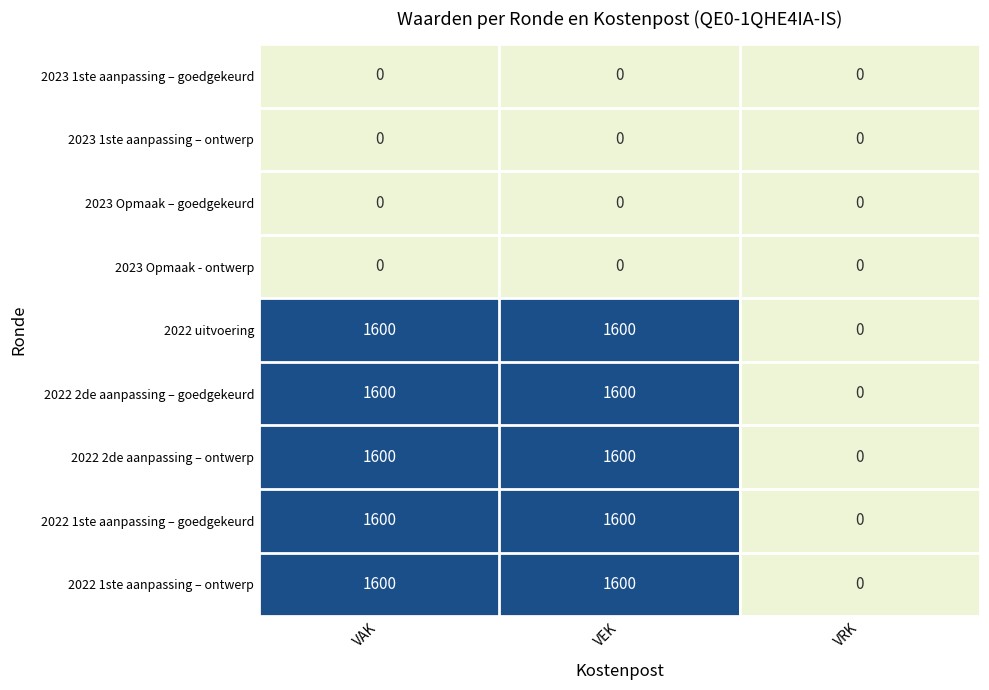

Reading right to left, transcribe all the data shown in this chart.

2023 1ste aanpassing – goedgekeurd: VRK=0	VEK=0	VAK=0
2023 1ste aanpassing – ontwerp: VRK=0	VEK=0	VAK=0
2023 Opmaak – goedgekeurd: VRK=0	VEK=0	VAK=0
2023 Opmaak - ontwerp: VRK=0	VEK=0	VAK=0
2022 uitvoering: VRK=0	VEK=1600	VAK=1600
2022 2de aanpassing – goedgekeurd: VRK=0	VEK=1600	VAK=1600
2022 2de aanpassing – ontwerp: VRK=0	VEK=1600	VAK=1600
2022 1ste aanpassing – goedgekeurd: VRK=0	VEK=1600	VAK=1600
2022 1ste aanpassing – ontwerp: VRK=0	VEK=1600	VAK=1600